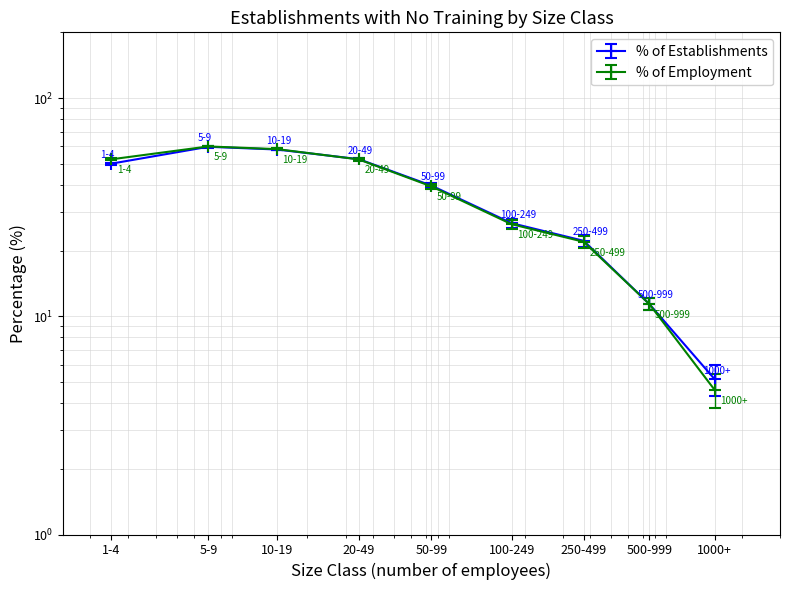

What is the value of the % of Establishments point at the 2nd from the left?

59.8